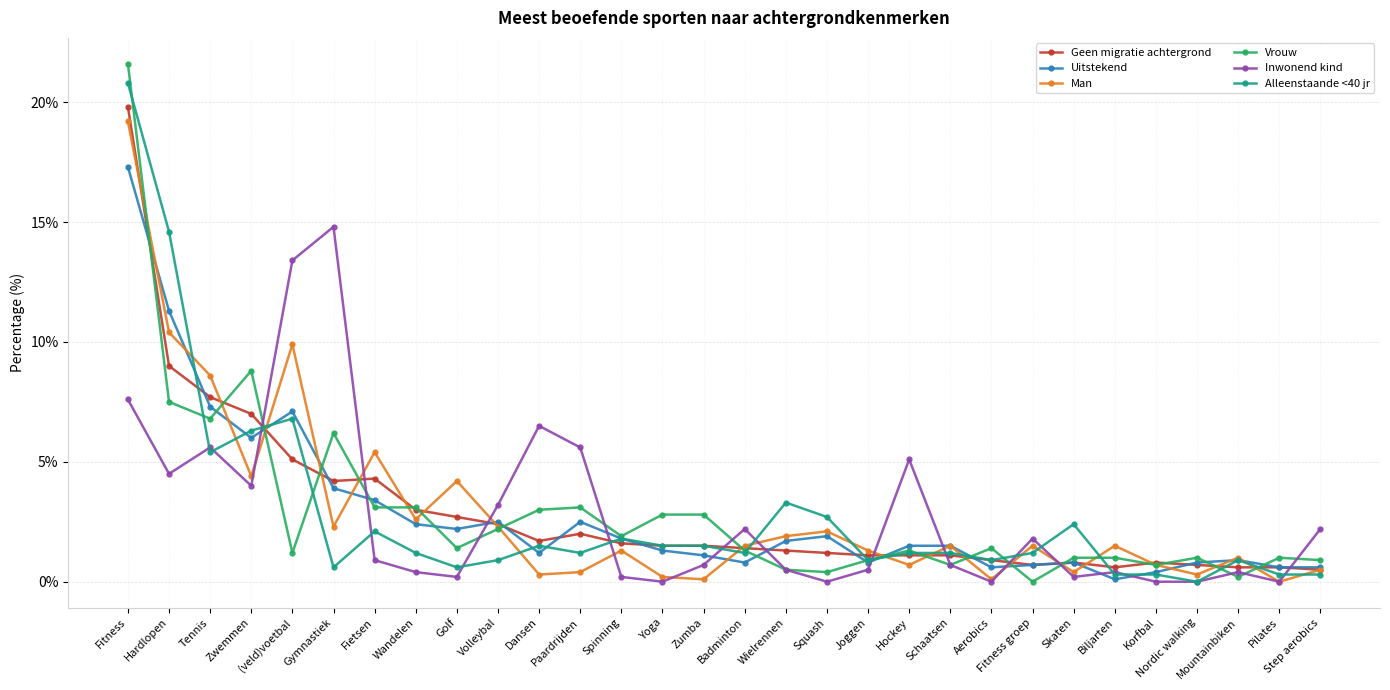

What is the highest value of the Man series?

19.2